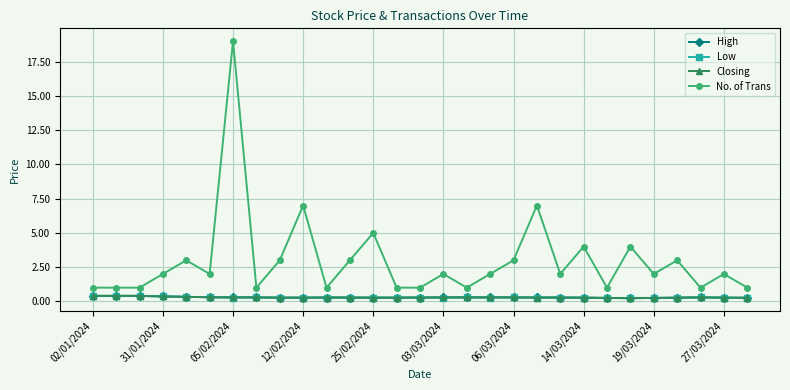

Which series has the widest spread of values?

No. of Trans